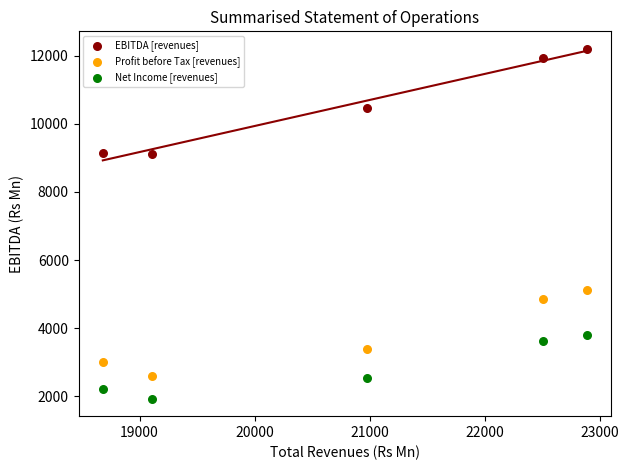

Which series has the largest Y range (max minus min)?

EBITDA [revenues]